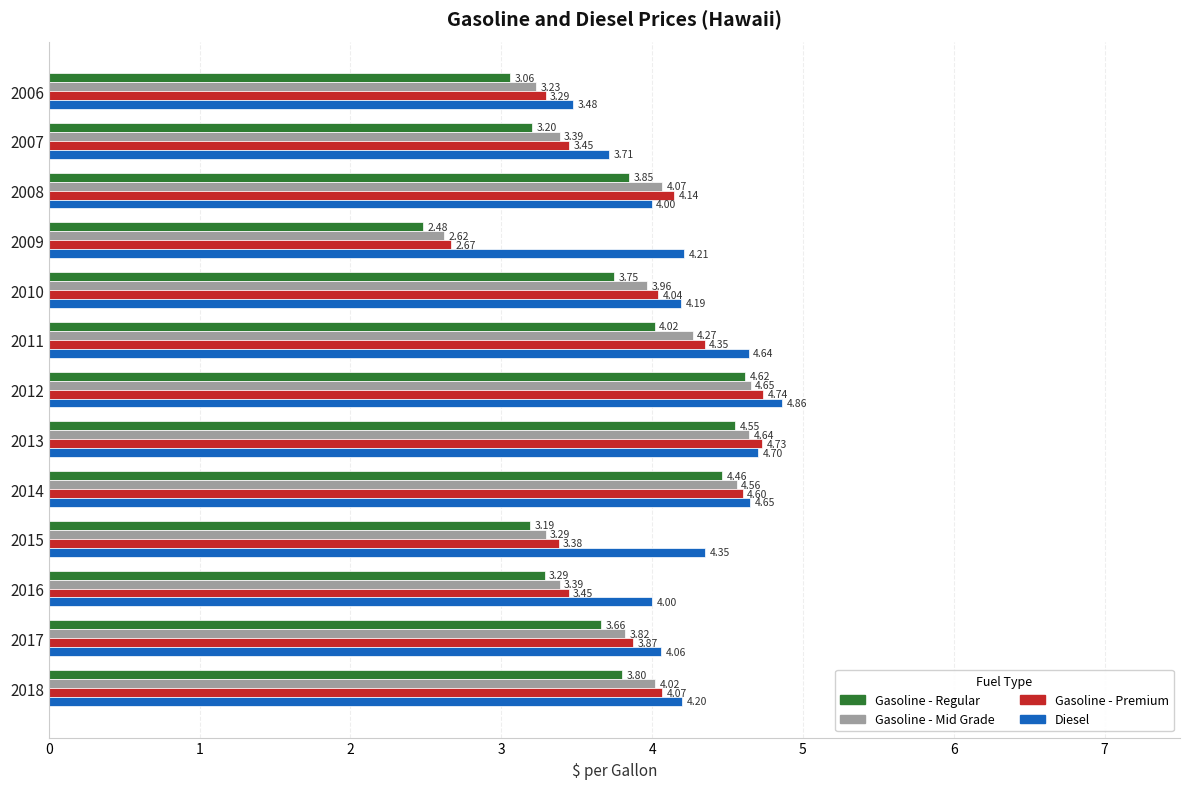

Which series has the largest total across all categories?

Diesel